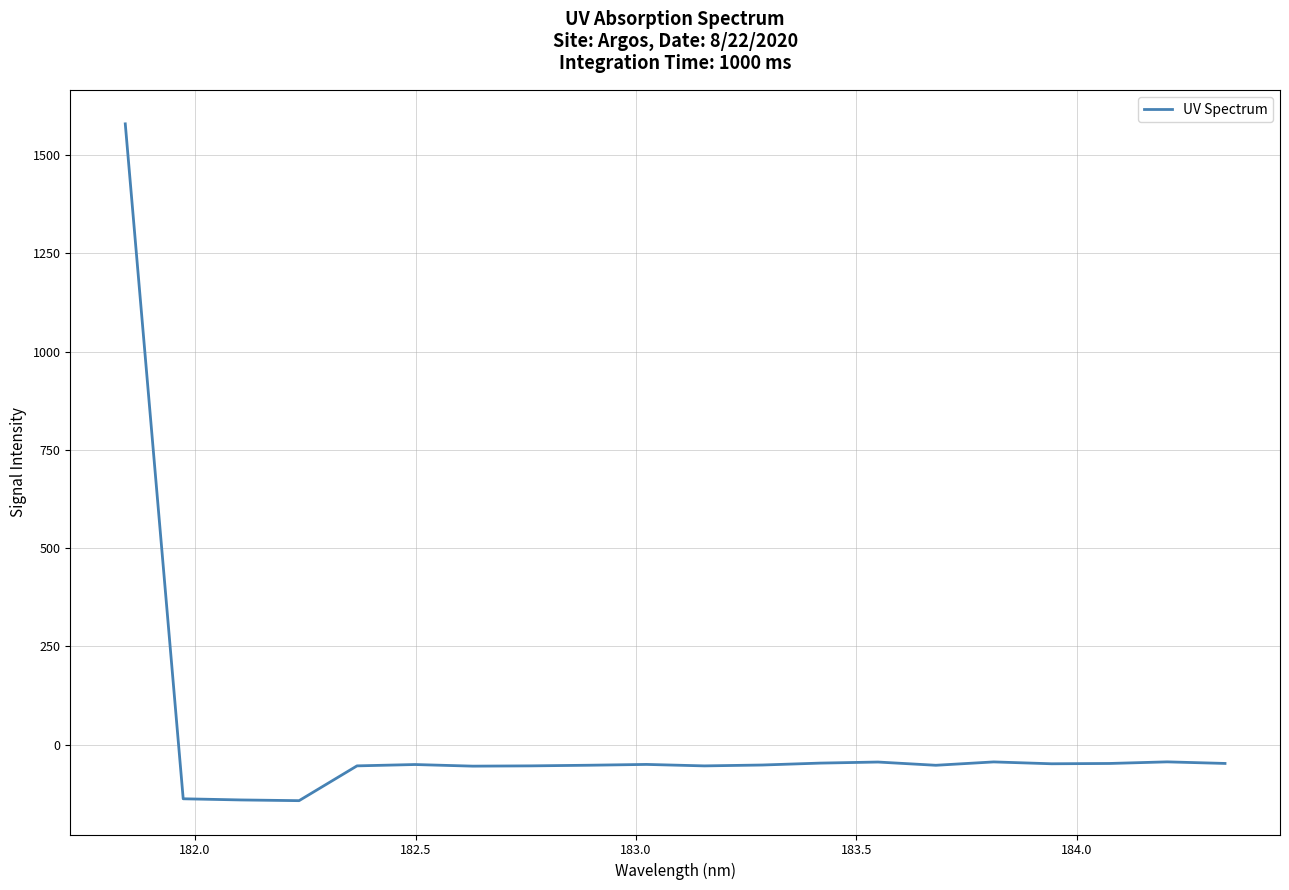

What is the difference between the maximum and minimum values?

1722.1